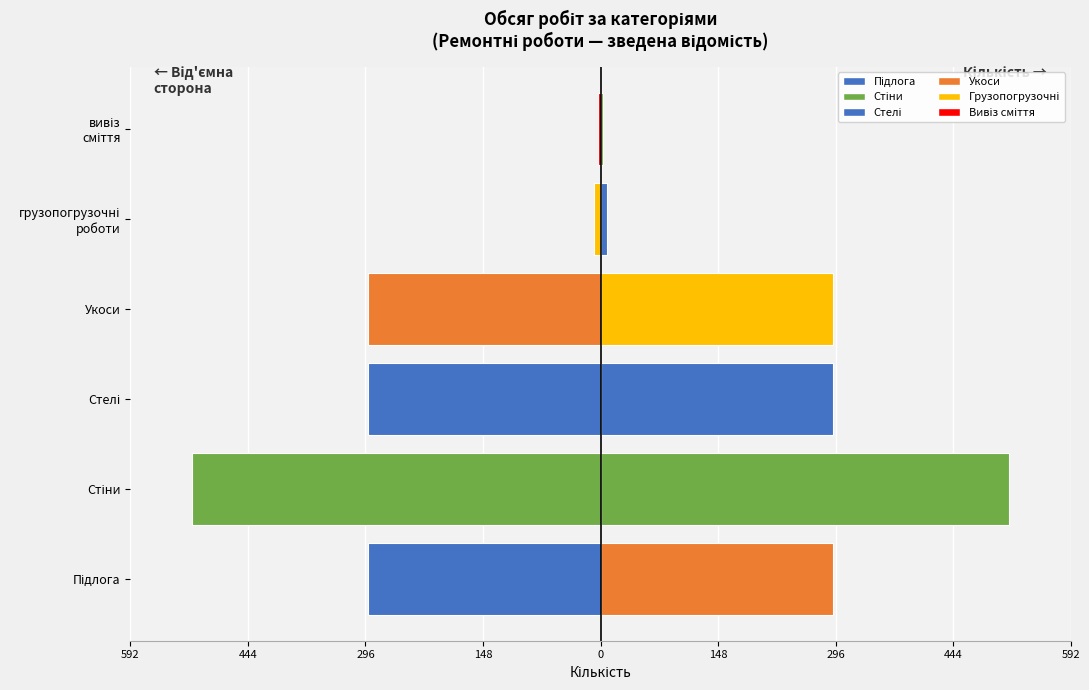

How many data points in Кількість (ліво) are above -293?

2